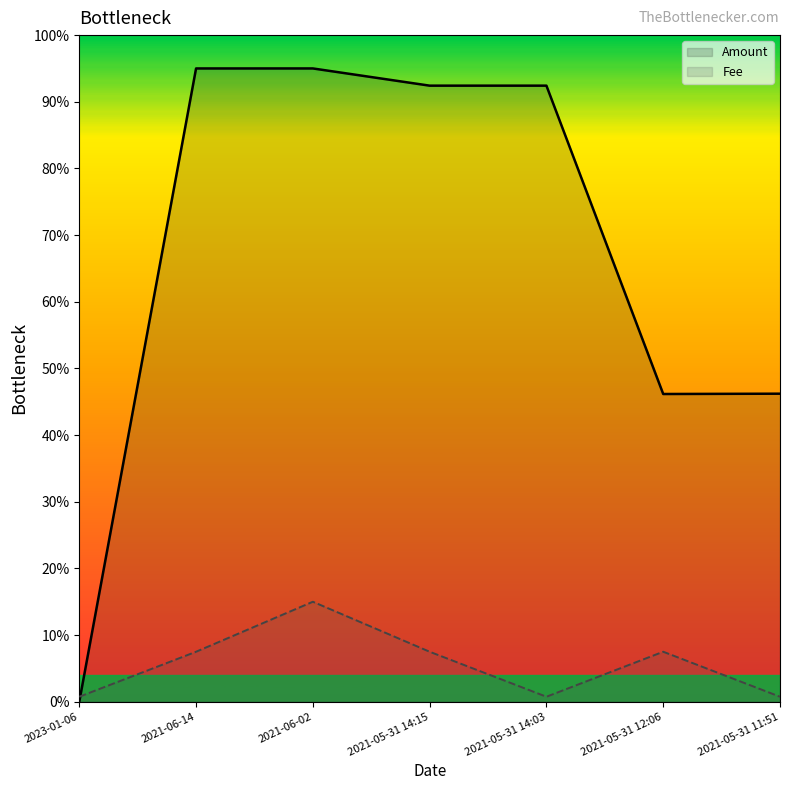

What is the label of the 7th point from the right?

2023-01-06